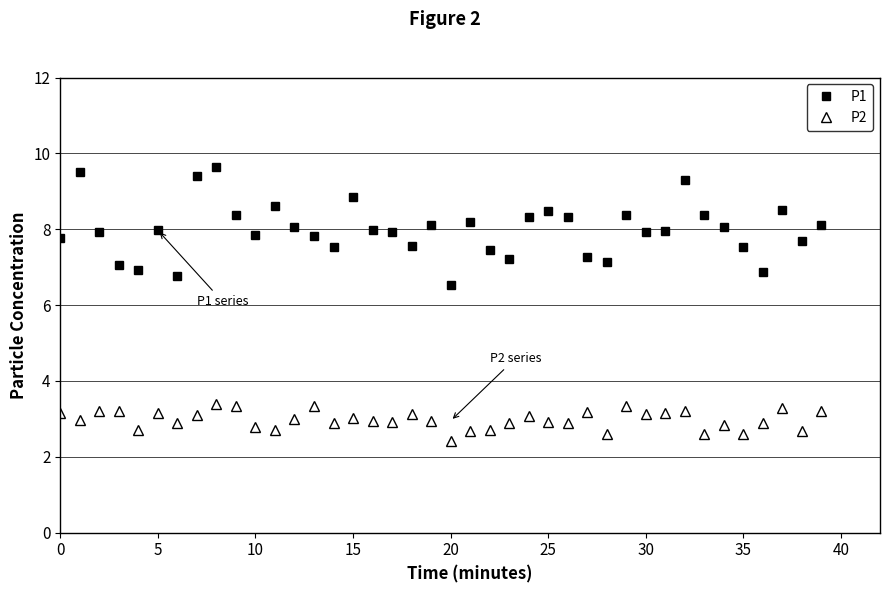

What is the greatest value displayed?

9.7